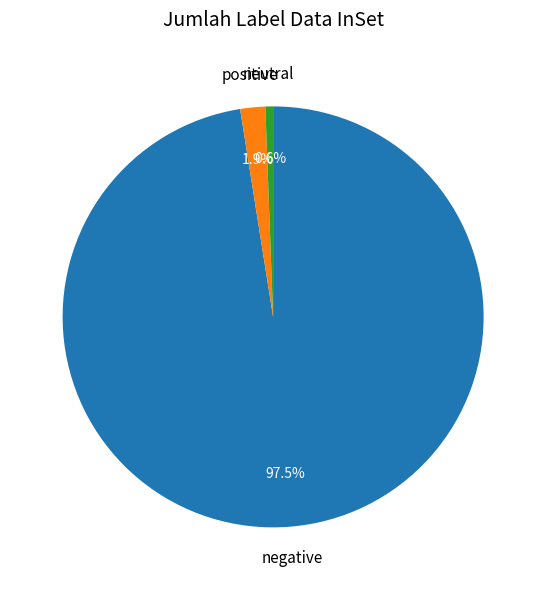

Does any single category account for the majority?

Yes